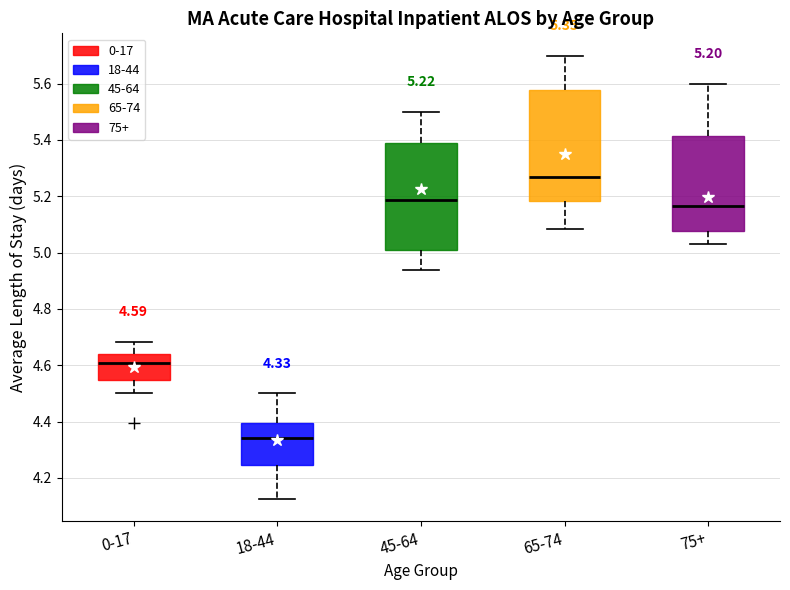

Which box's median line is the lowest?

18-44